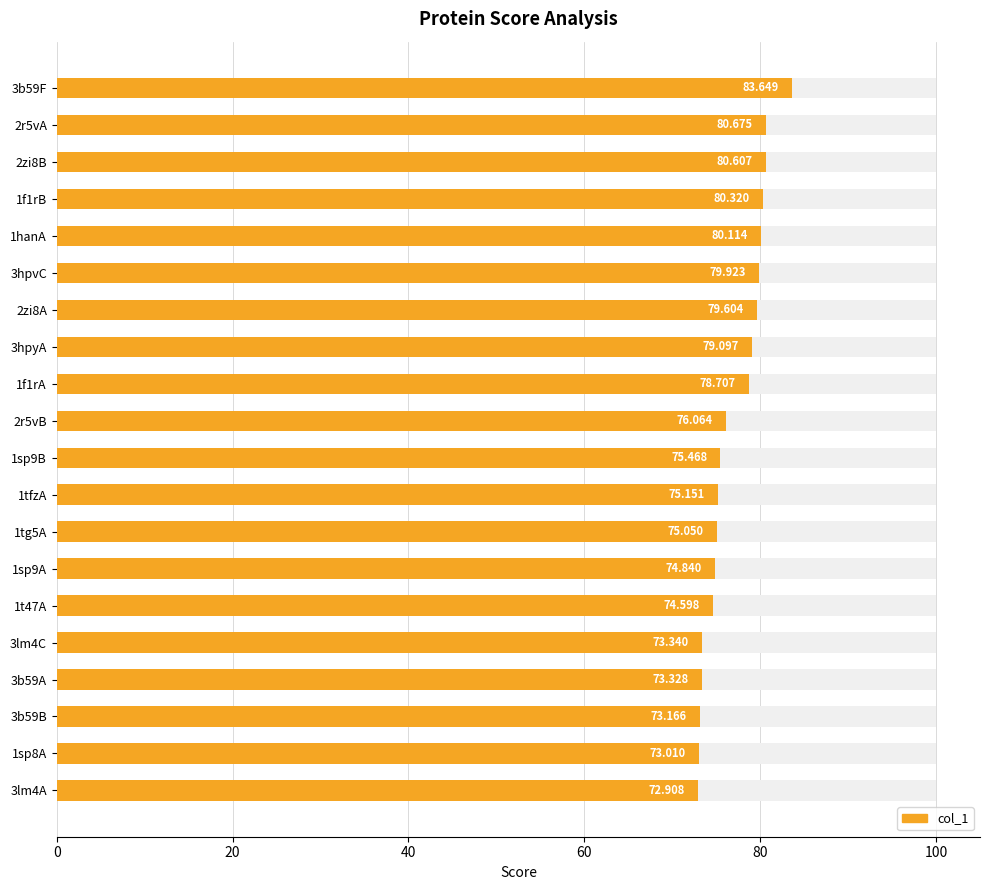

Count the number of values greater than 76.

10